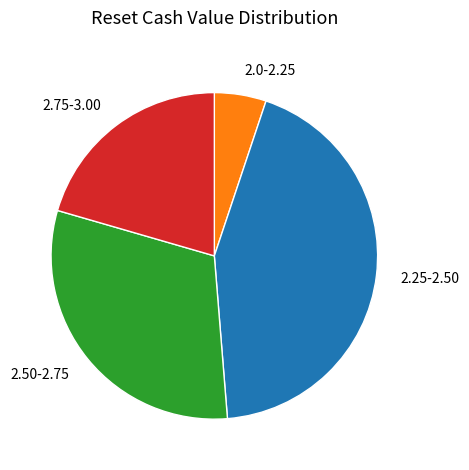

Which has a higher value, 2.50-2.75 or 2.0-2.25?

2.50-2.75